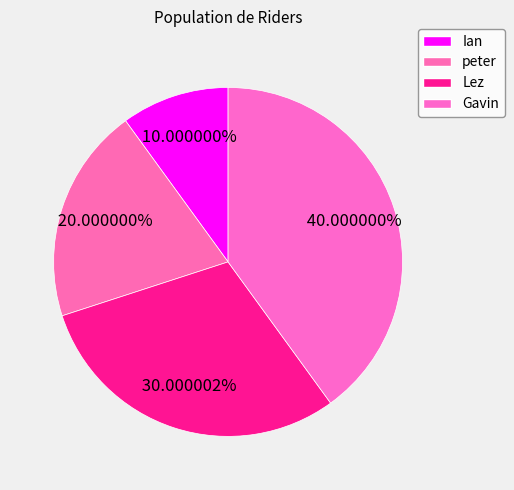

Does Gavin account for over 50% of the chart?

No